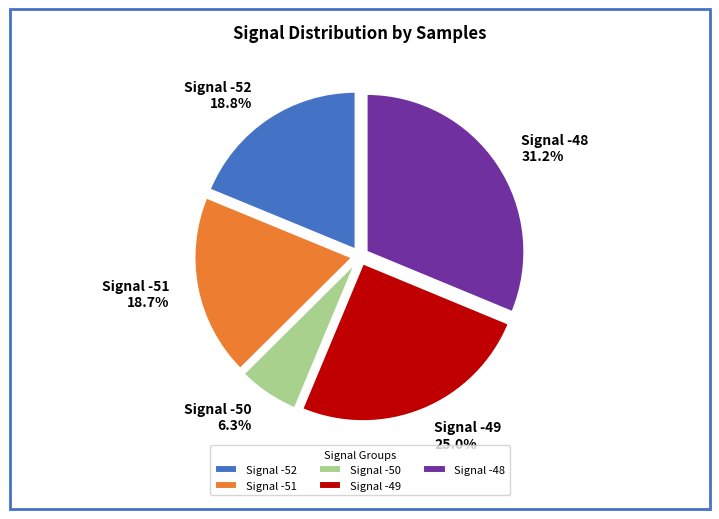

How much of the chart is everything except Signal -51 18.7%?

81.3%